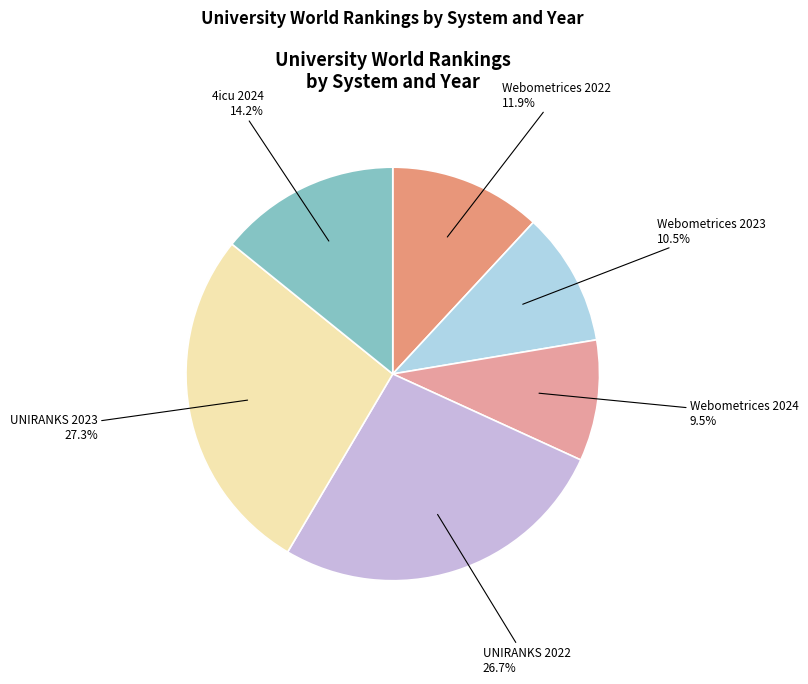

Does Webometrices 2022 represent more than half of the total?

No